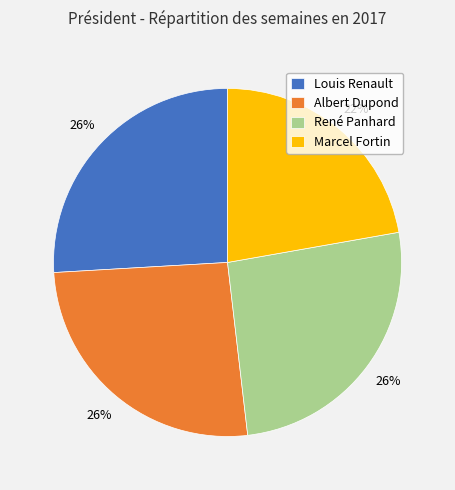

What percentage is the Louis Renault slice, to the nearest percent?

26%